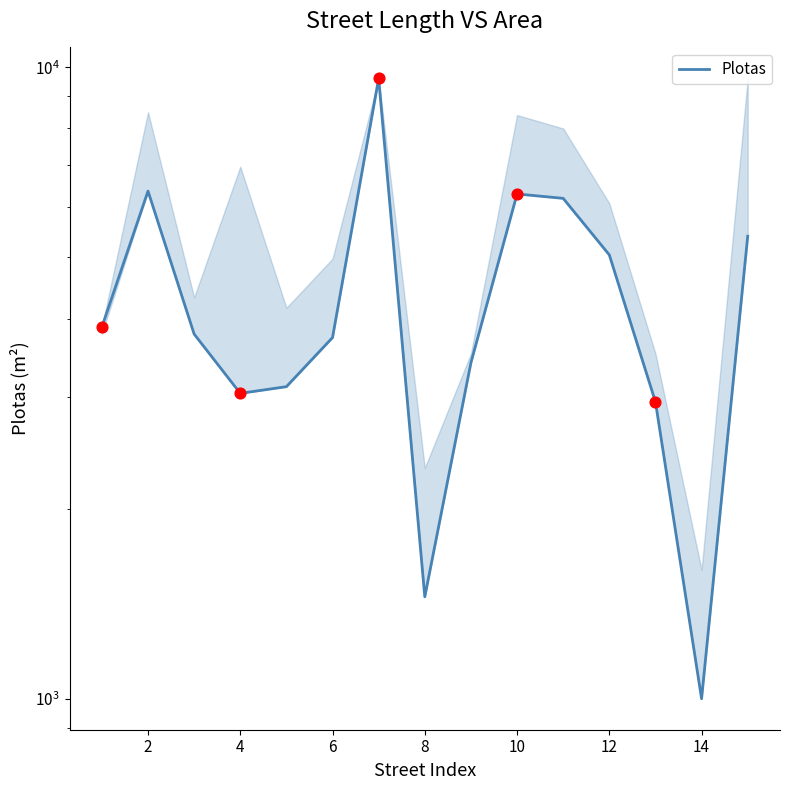

What is the ratio of the value at 9 to the value at 12?

0.7